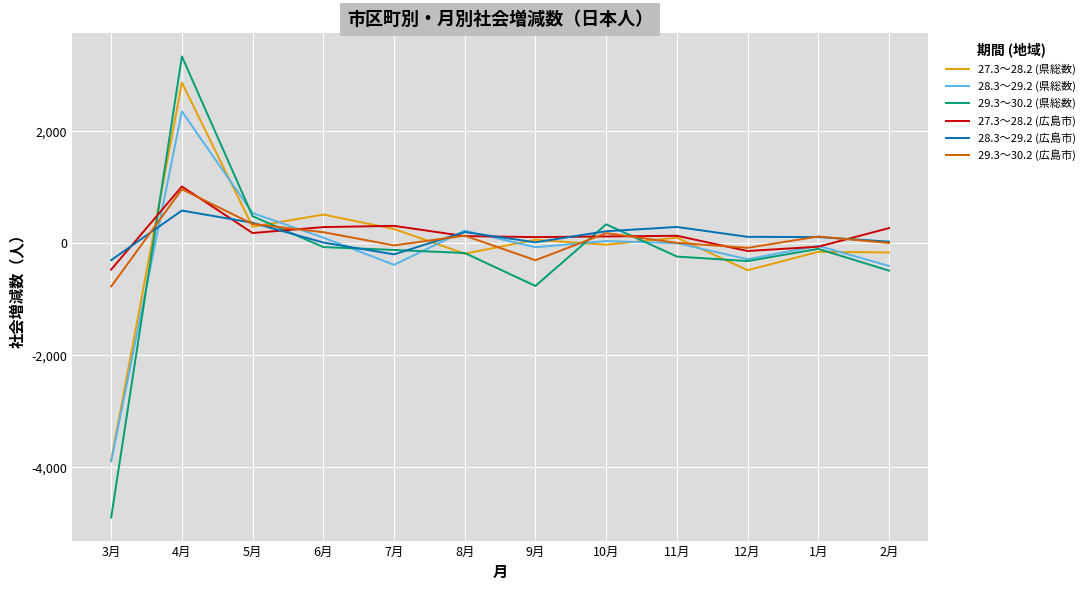

At which label does 28.3～29.2 (広島市) reach its peak?

4月